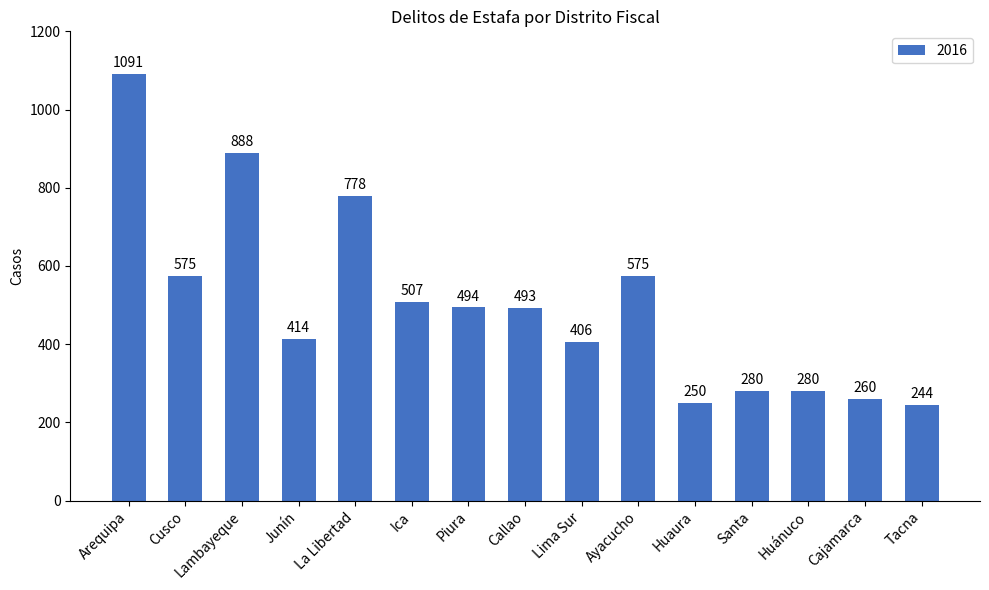

What is the approximate value at Cusco, to the nearest 50?

600